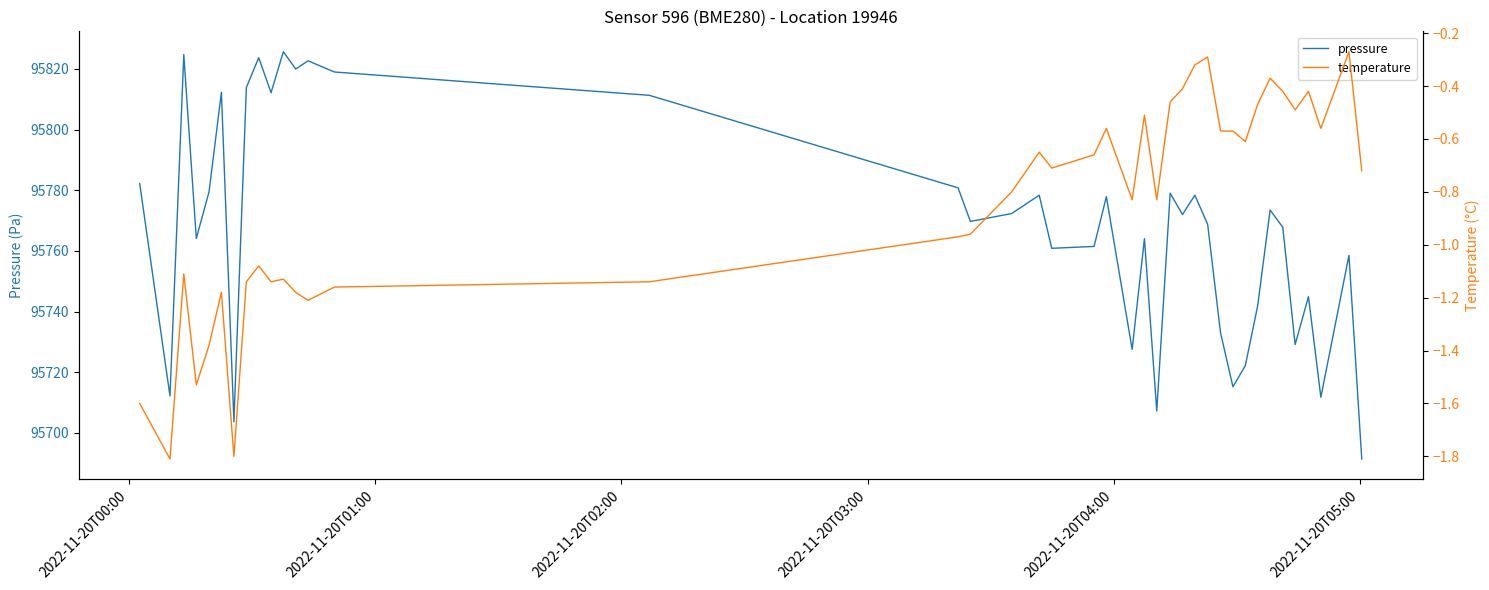

True or false: temperature and pressure intersect in this chart.

False